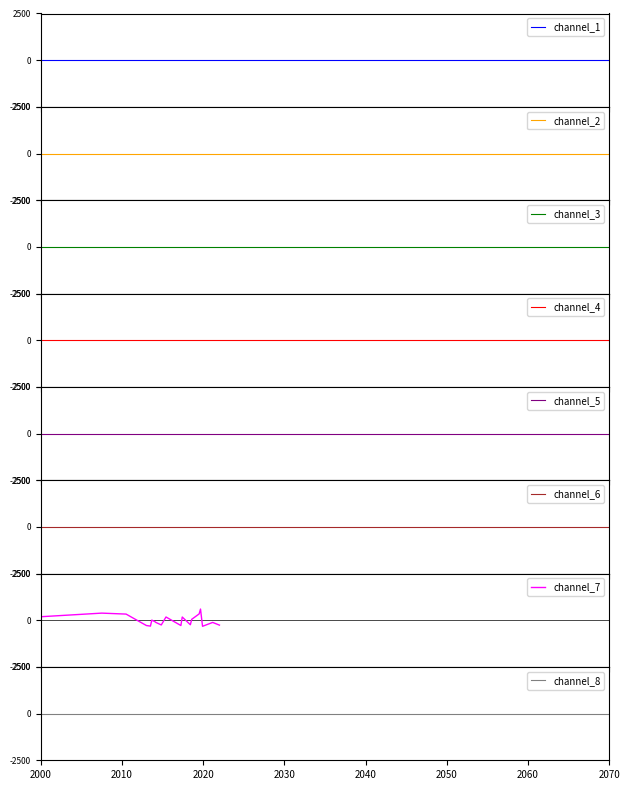

Is it true that the value at 2021-03-23 is -115.9?

True